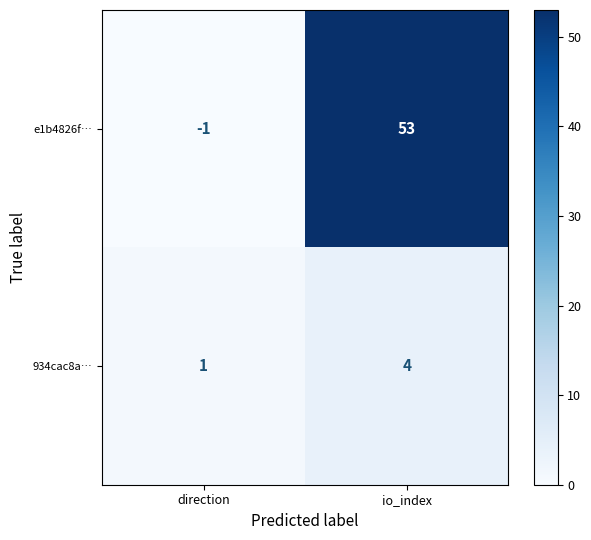

What is the spread (max minus min) of values at io_index?

49